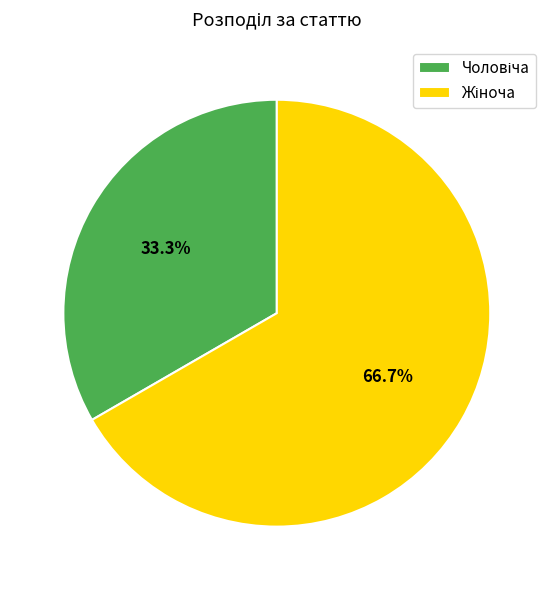

Does any single category account for the majority?

Yes